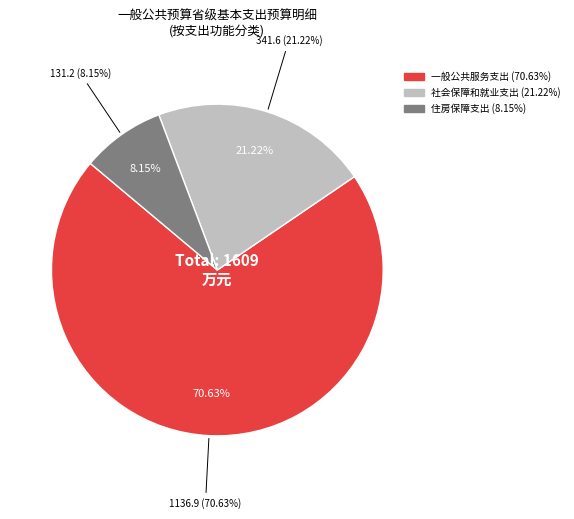

The 住房保障支出 slice represents 8% of the pie. True or false?

True